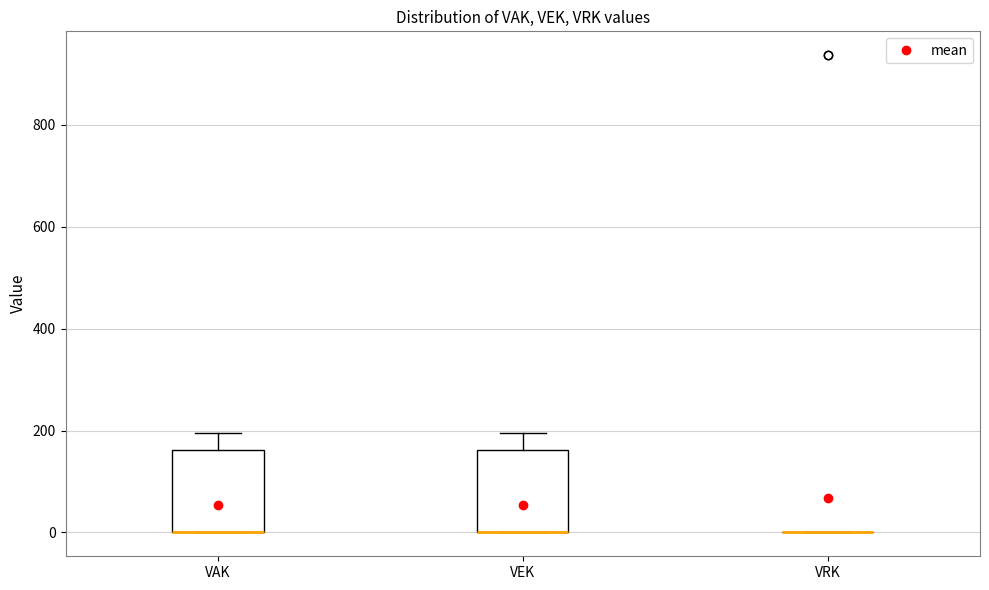

Where is the upper edge of the box for VEK on the y-axis? The values are not printed on the chart, so give them approximately, as read against the axis.

160